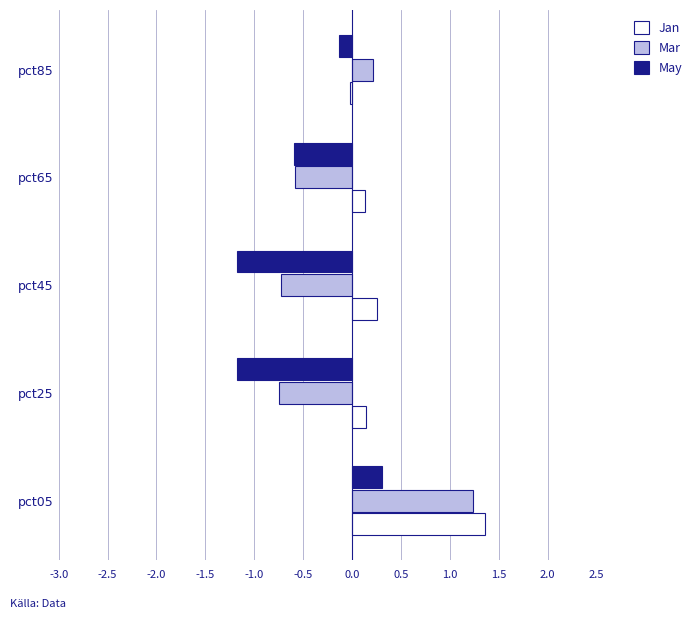

True or false: May has a value of -0.6 at pct65.

True